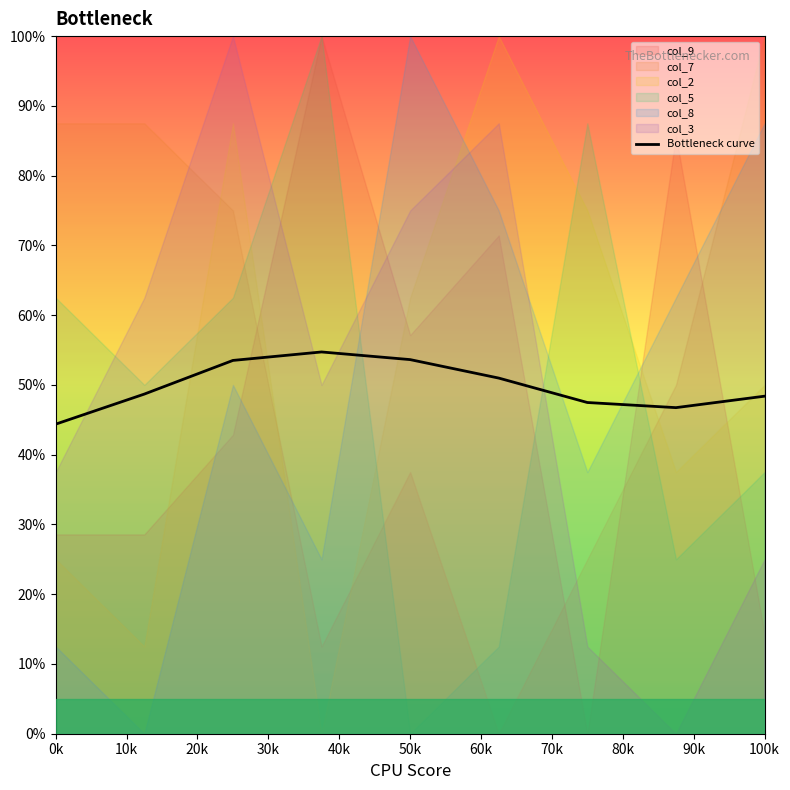

How many lines are shown in the chart?

1